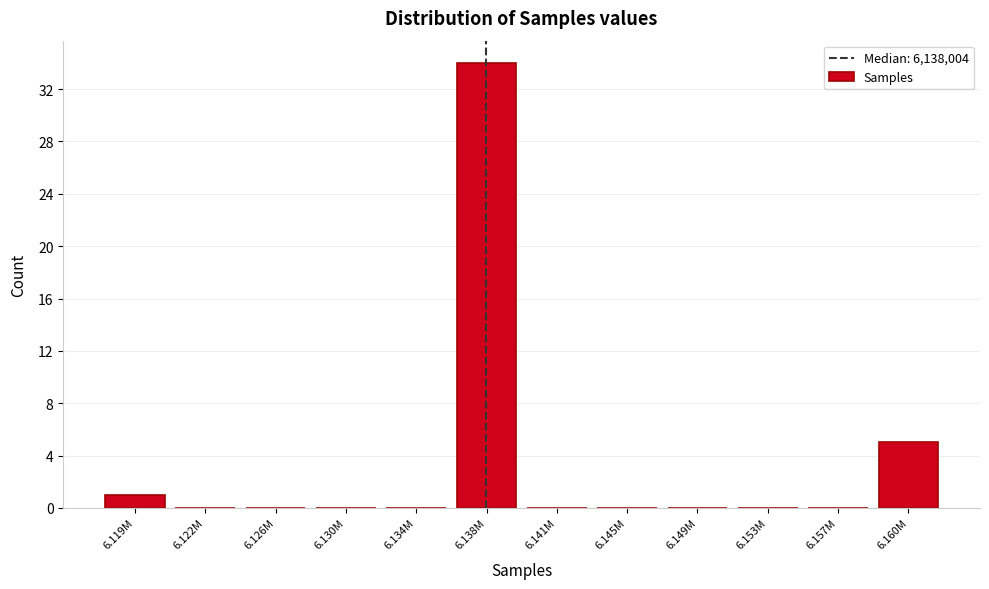

Reading left to right, what are all the values shown in this chart?

6.119M=1	6.122M=0	6.126M=0	6.130M=0	6.134M=0	6.138M=34	6.141M=0	6.145M=0	6.149M=0	6.153M=0	6.157M=0	6.160M=5